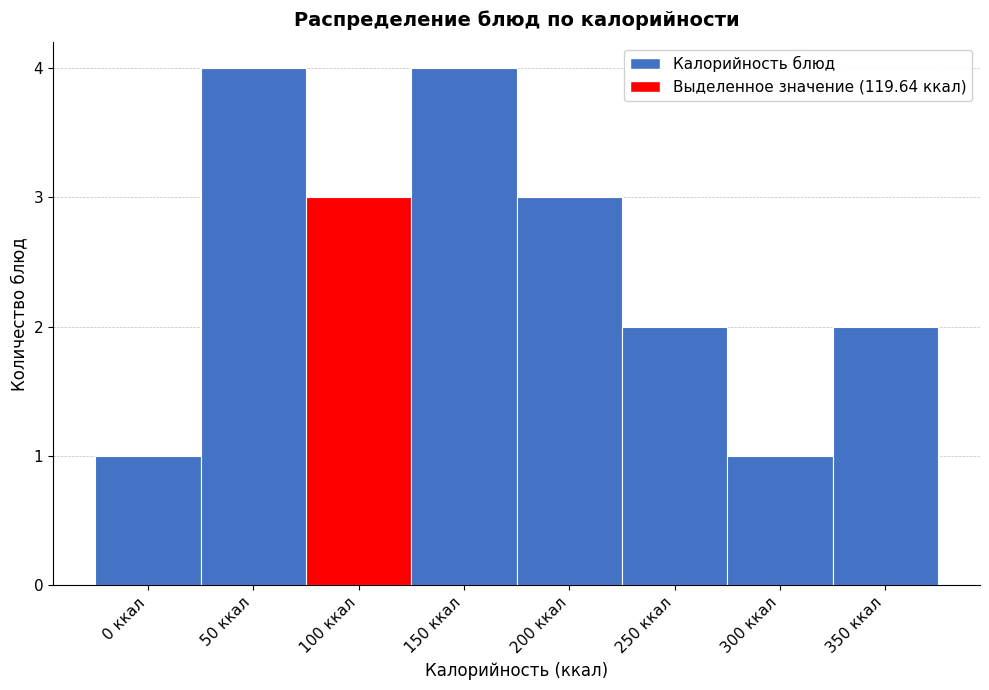

Reading right to left, what are all the values shown in this chart?

2	1	2	3	4	3	4	1